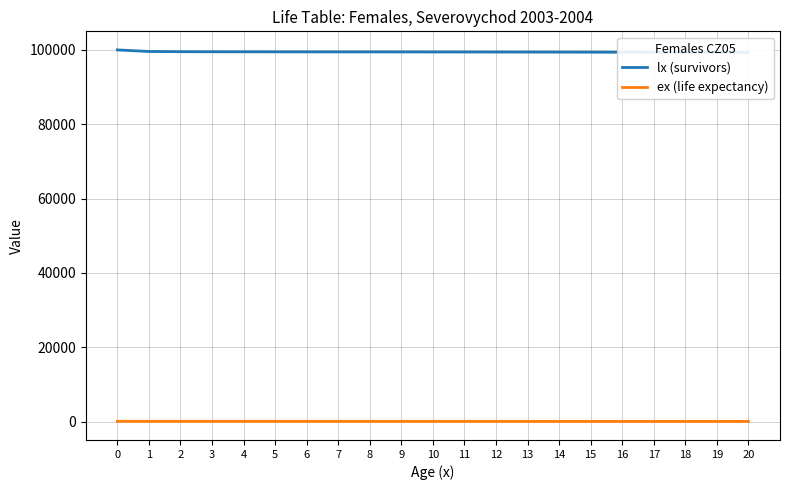

At how many categories does at least one series exceed 26205?

21